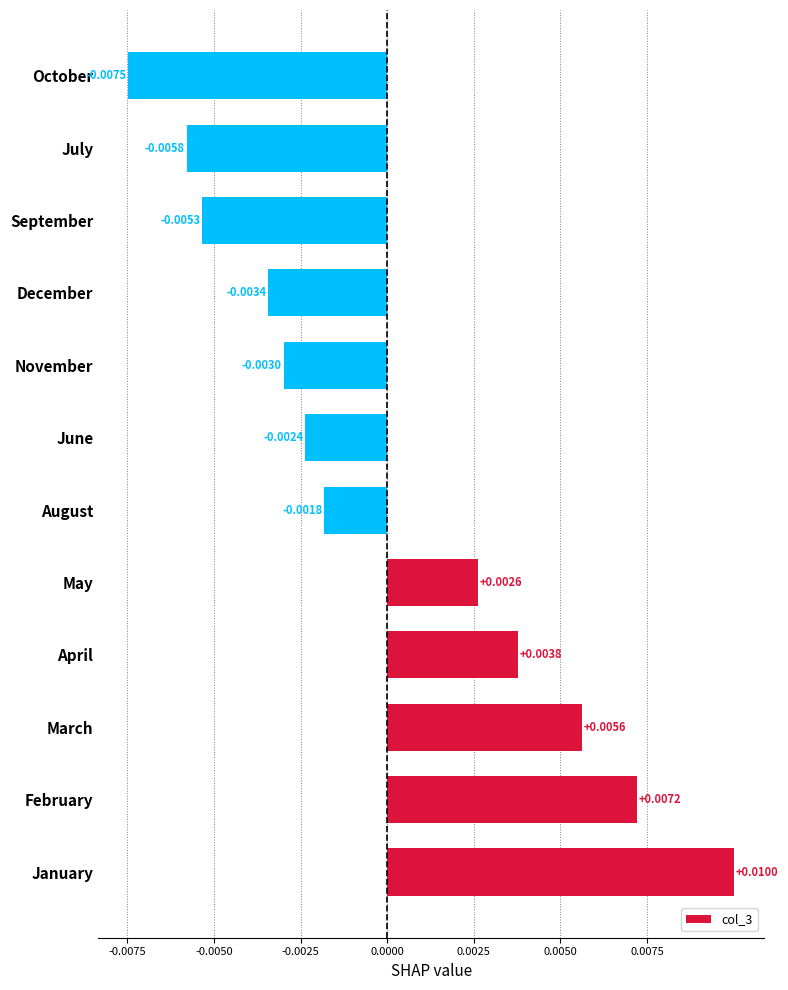

Where is the data nearest to the value 0?

August